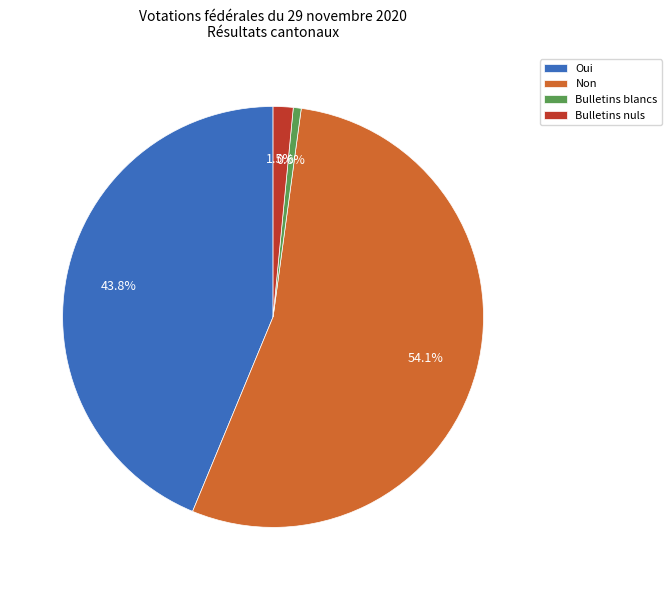

What is the ratio of the value at Non to the value at Oui?

1.2